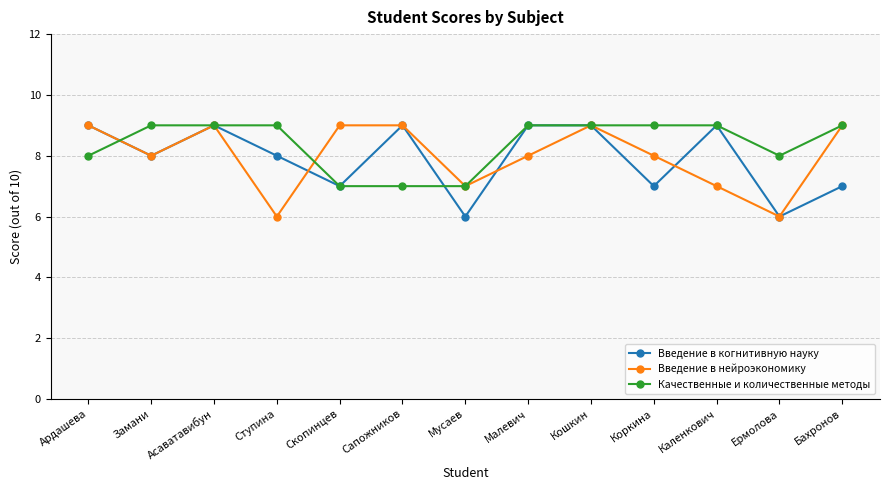

How many lines are shown in the chart?

3